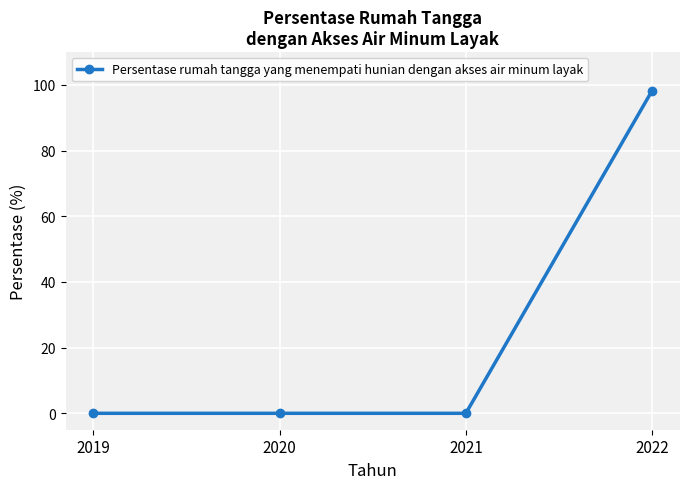

True or false: the data shows 67.7 at 2021.

False